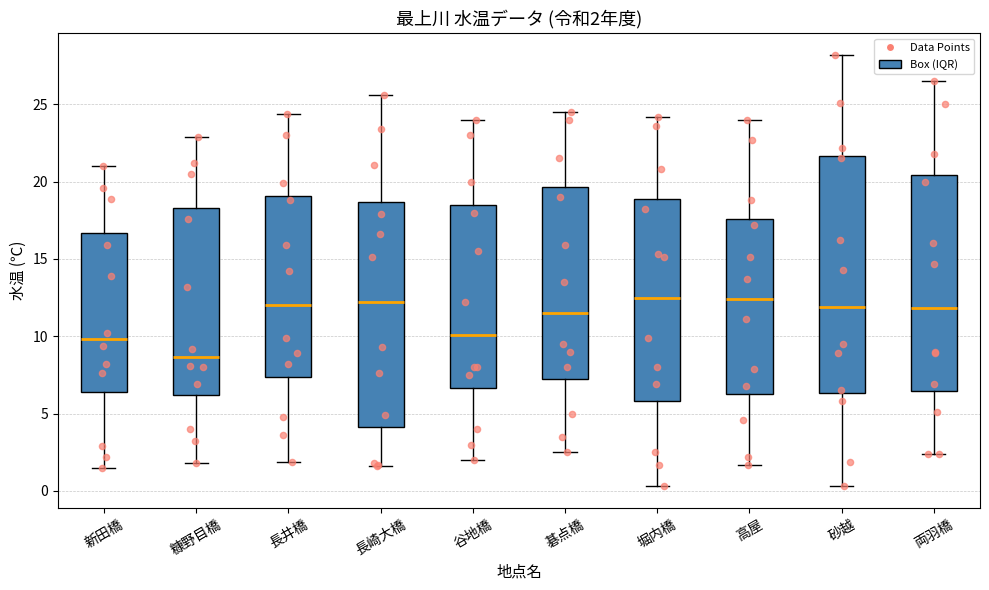

Which box has the lowest median line?

糠野目橋